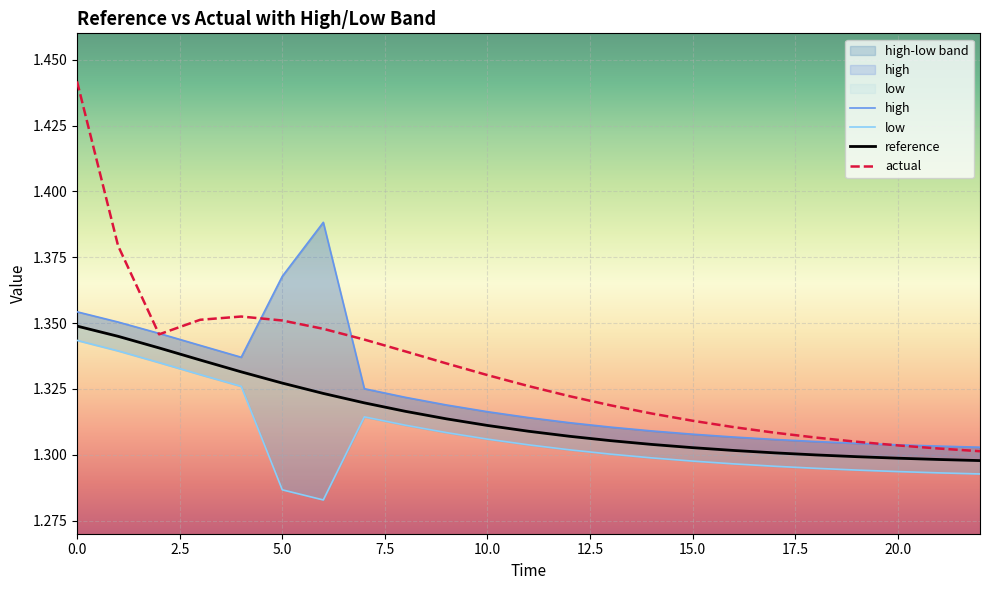

Which series has the widest spread of values?

actual